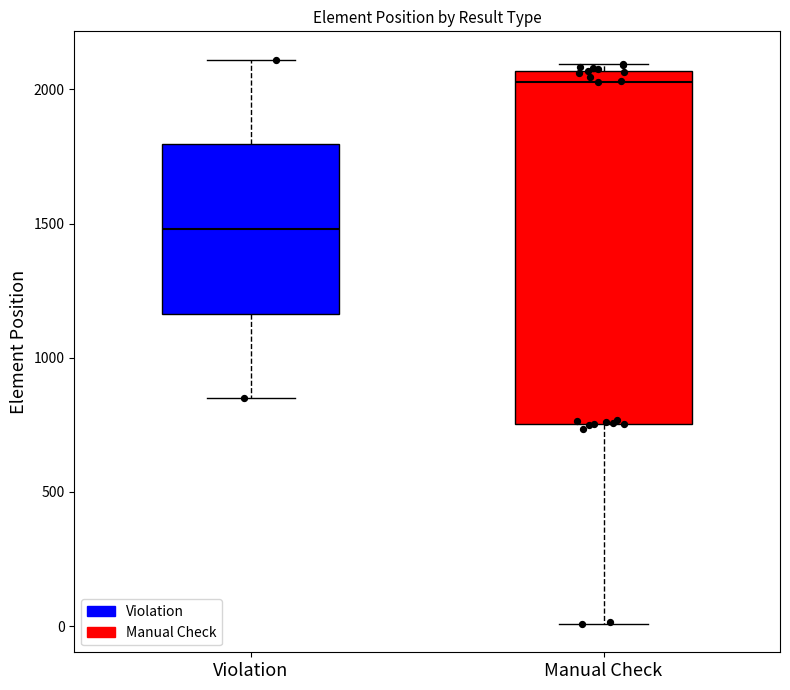

Where does the lower whisker of the box for Manual Check end on the y-axis? The values are not printed on the chart, so give them approximately, as read against the axis.

0